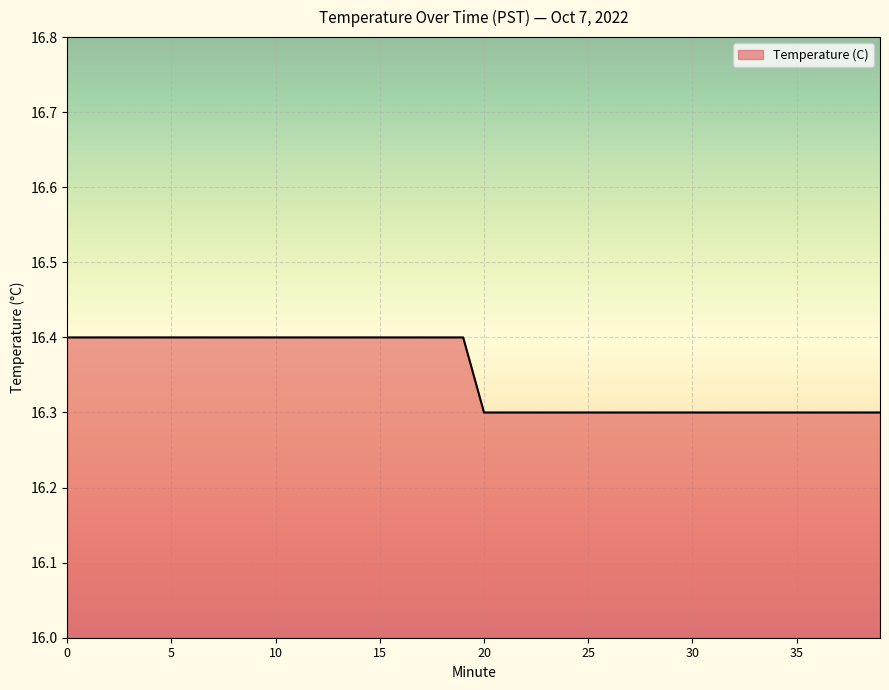

What is the smallest value displayed?

16.3